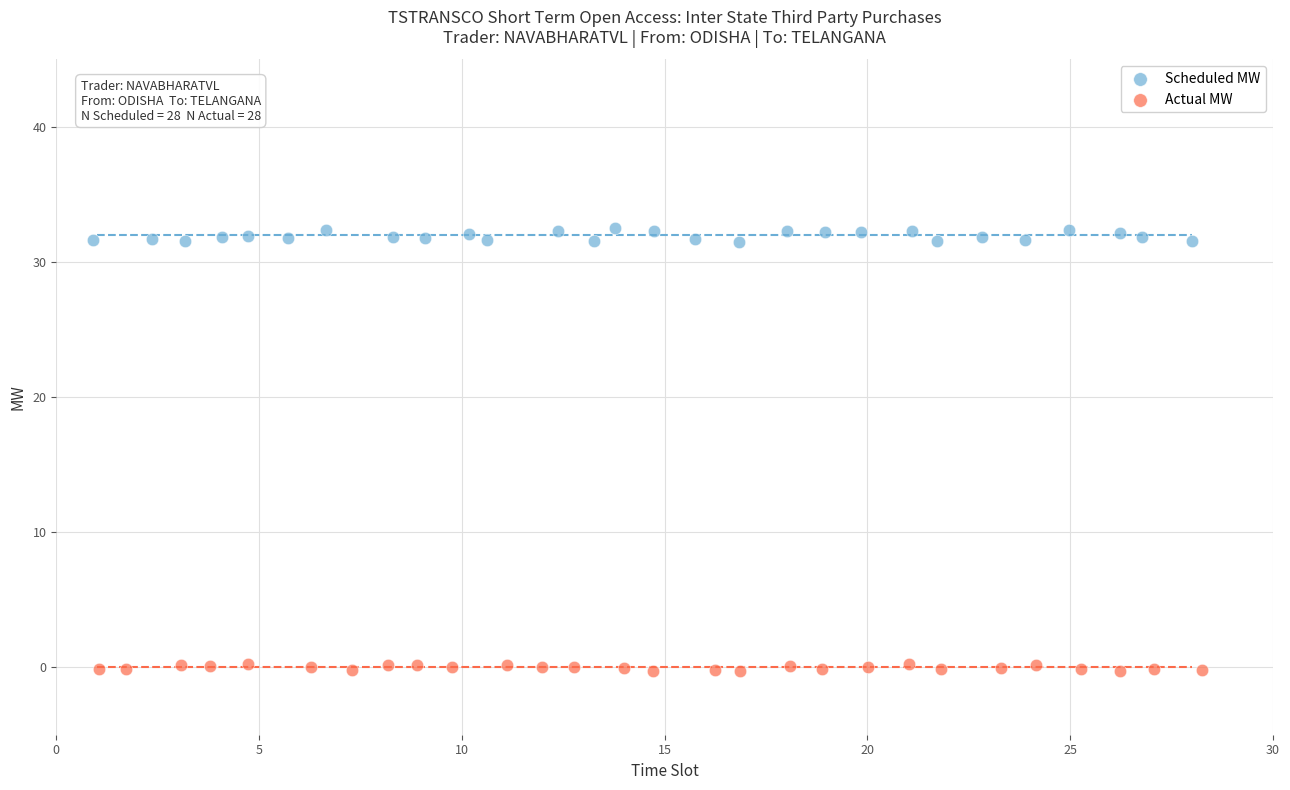

Which series has the largest Y range (max minus min)?

Scheduled MW